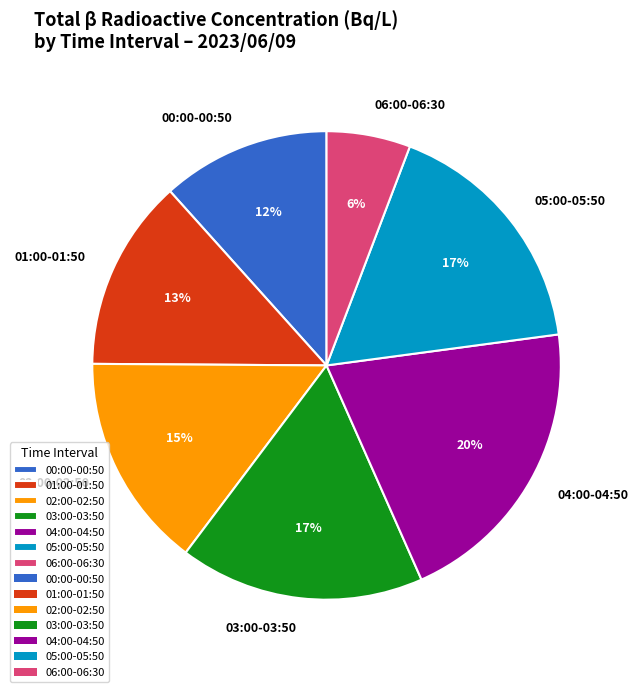

Which slice is the smallest?

06:00-06:30